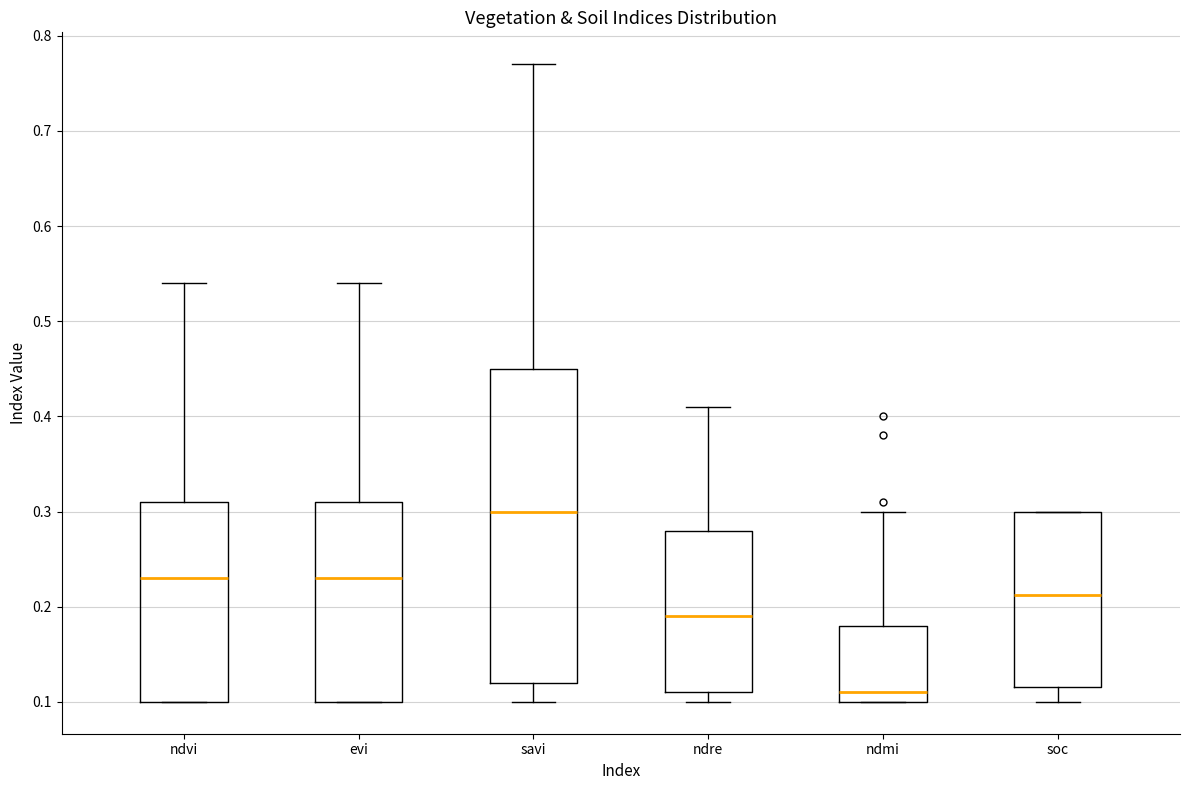

Which box's median line is the highest?

savi